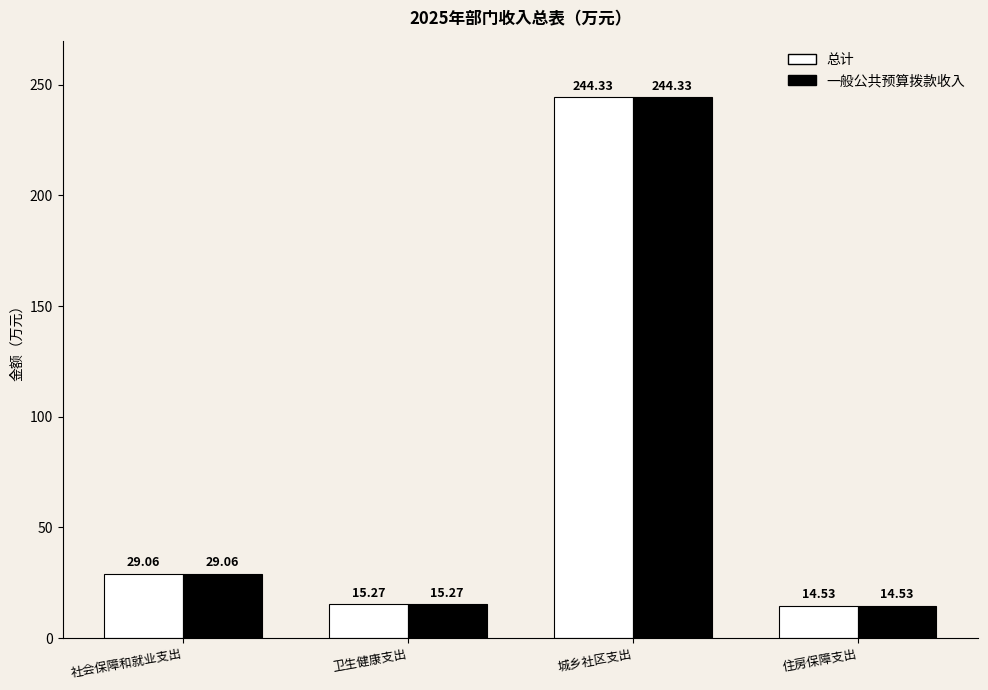

Is it true that 一般公共预算拨款收入 equals 6.1 at 卫生健康支出?

False